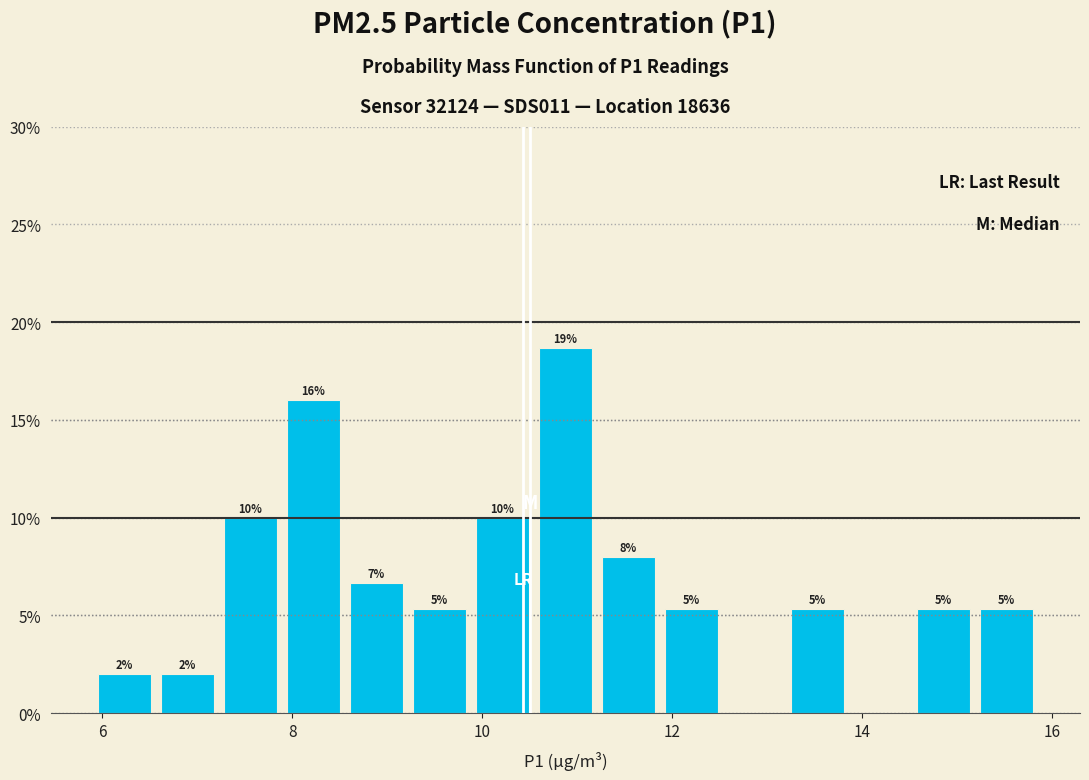

Read against the x-axis, roughly where is the centre of the tallest bar?

10.8